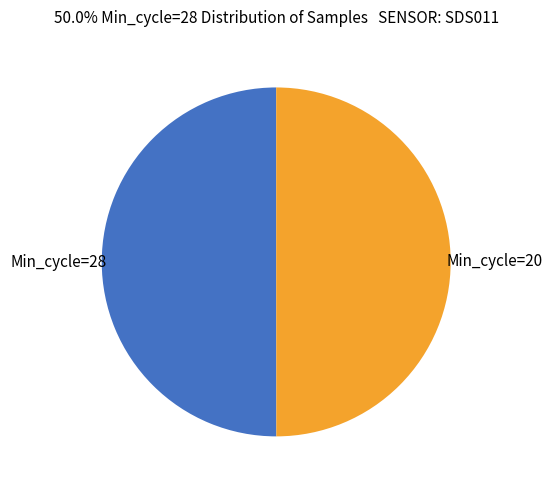

Approximately how many times larger is the value at Min_cycle=20 compared to Min_cycle=28?

1.0